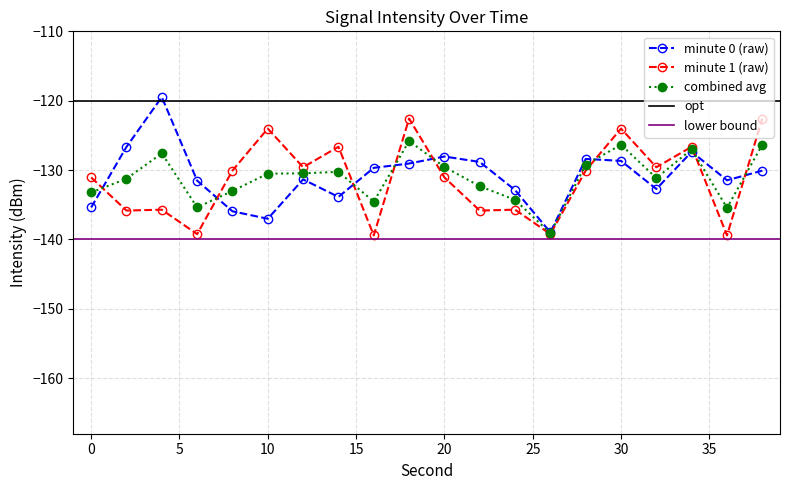

The value of all avg at 34 is -69.1. True or false?

False